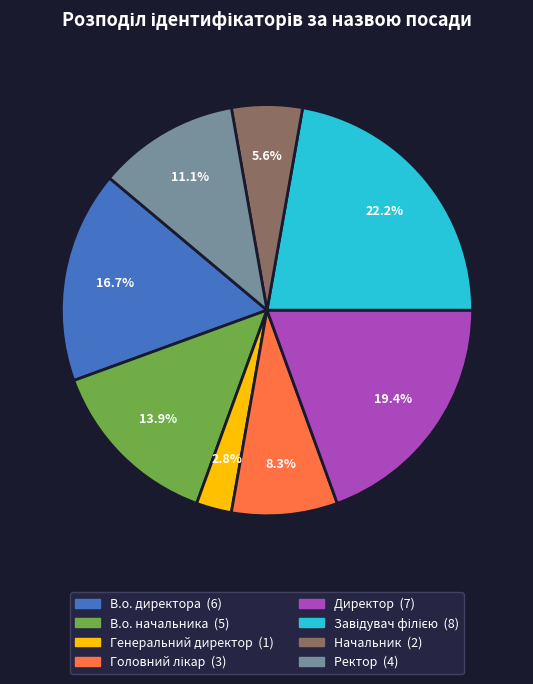

Is there any slice that represents more than half of the pie?

No